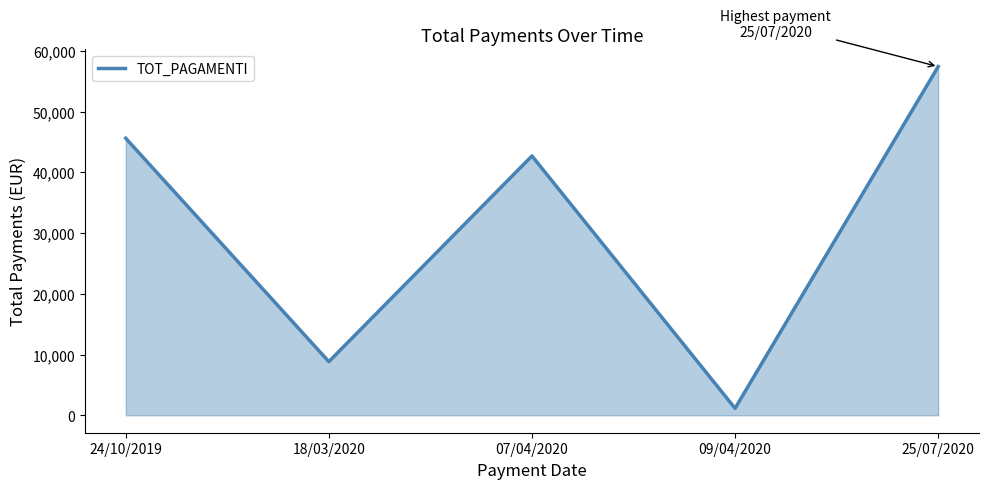

List the labels in order of value, smallest first.

09/04/2020, 18/03/2020, 07/04/2020, 24/10/2019, 25/07/2020